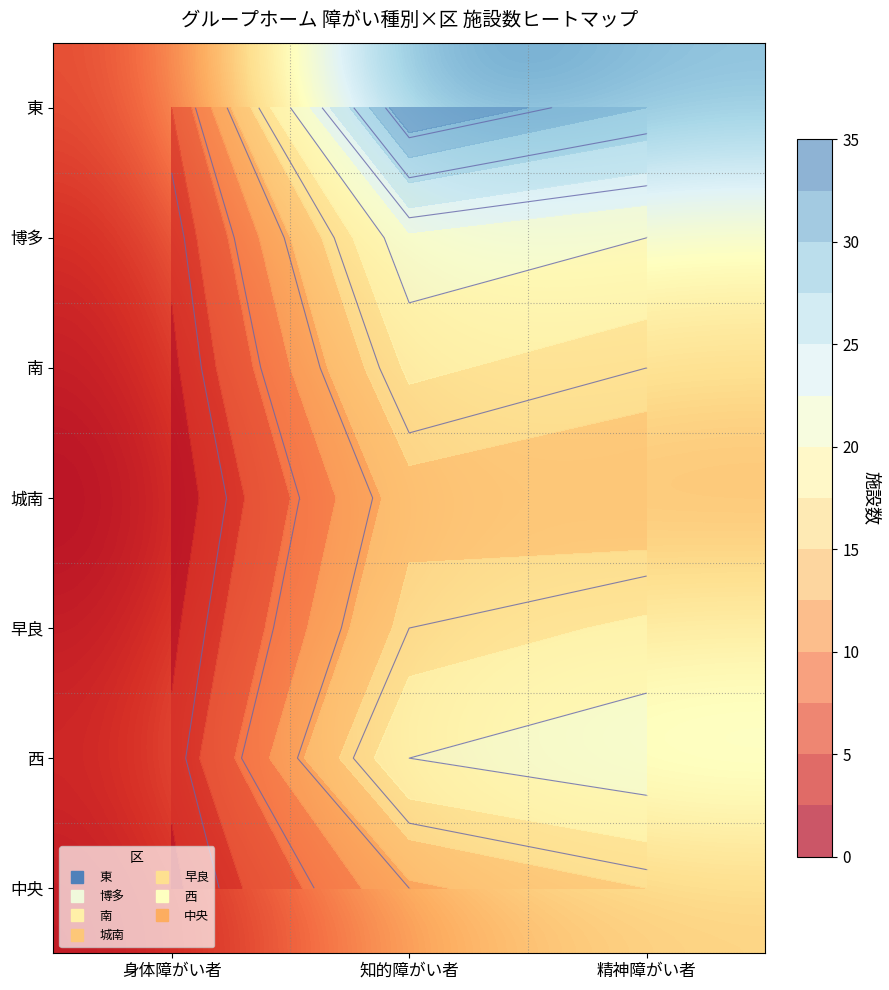

What is the smallest value displayed?

1